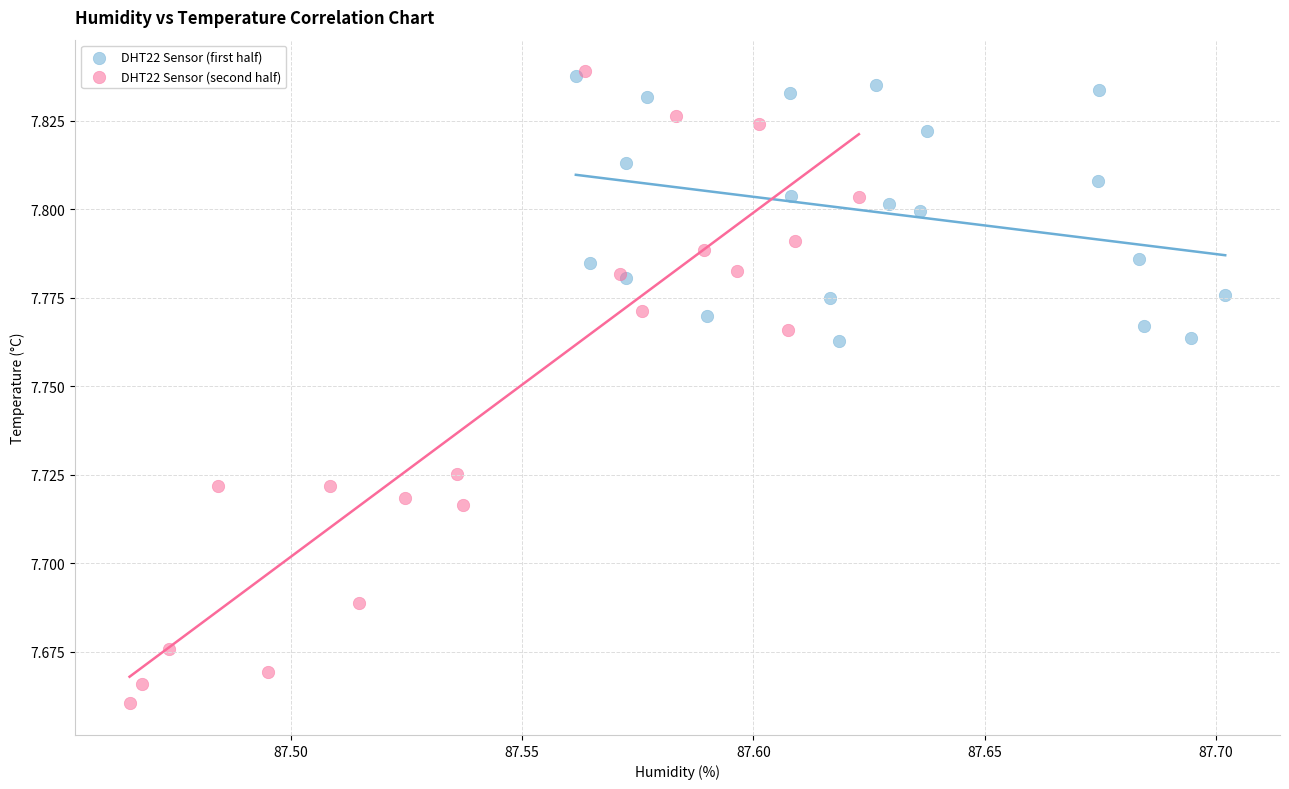

What are all the series names shown in the legend?

DHT22 Sensor (first half), DHT22 Sensor (second half)